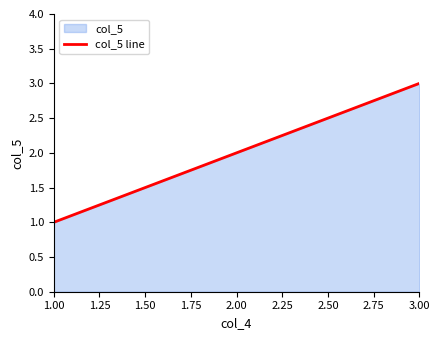

What is the sum of all values?

6